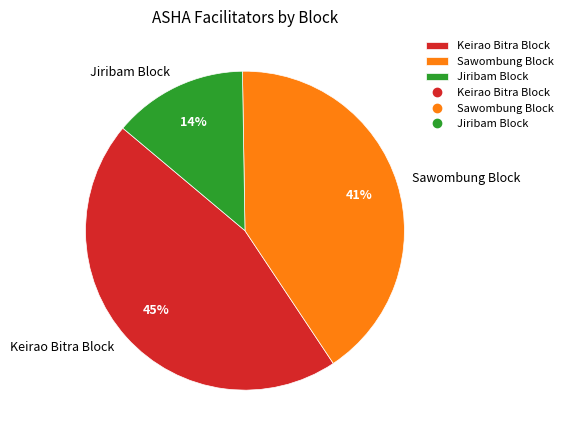

Is the sum of Jiribam Block and Sawombung Block greater than half?

Yes